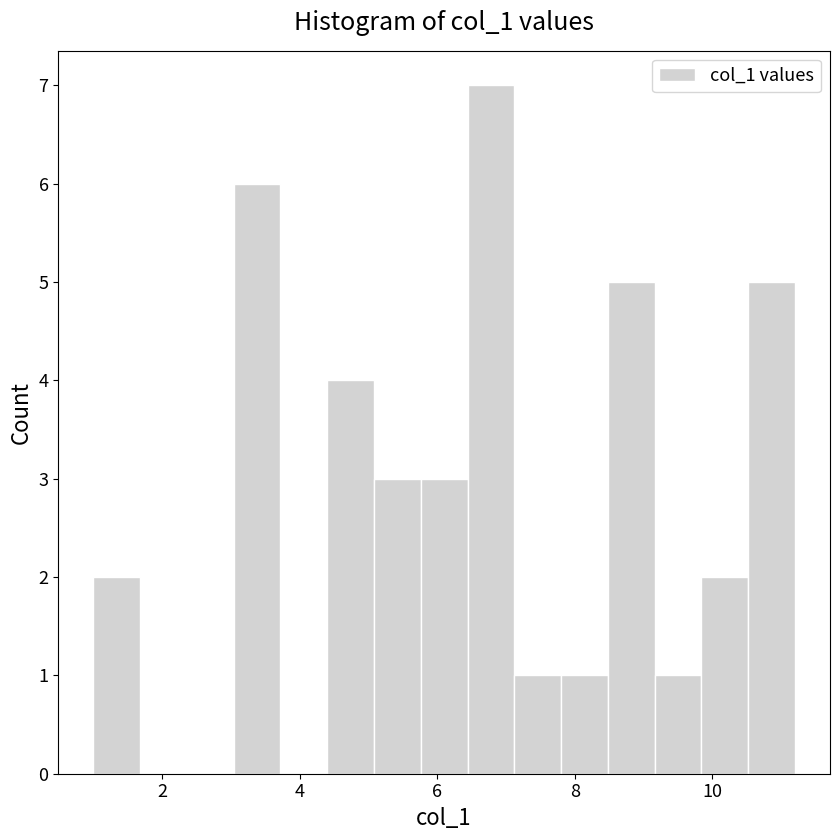

Around what value on the x-axis is the tallest bar? Give the approximate position of its centre, as read against the axis.

6.8